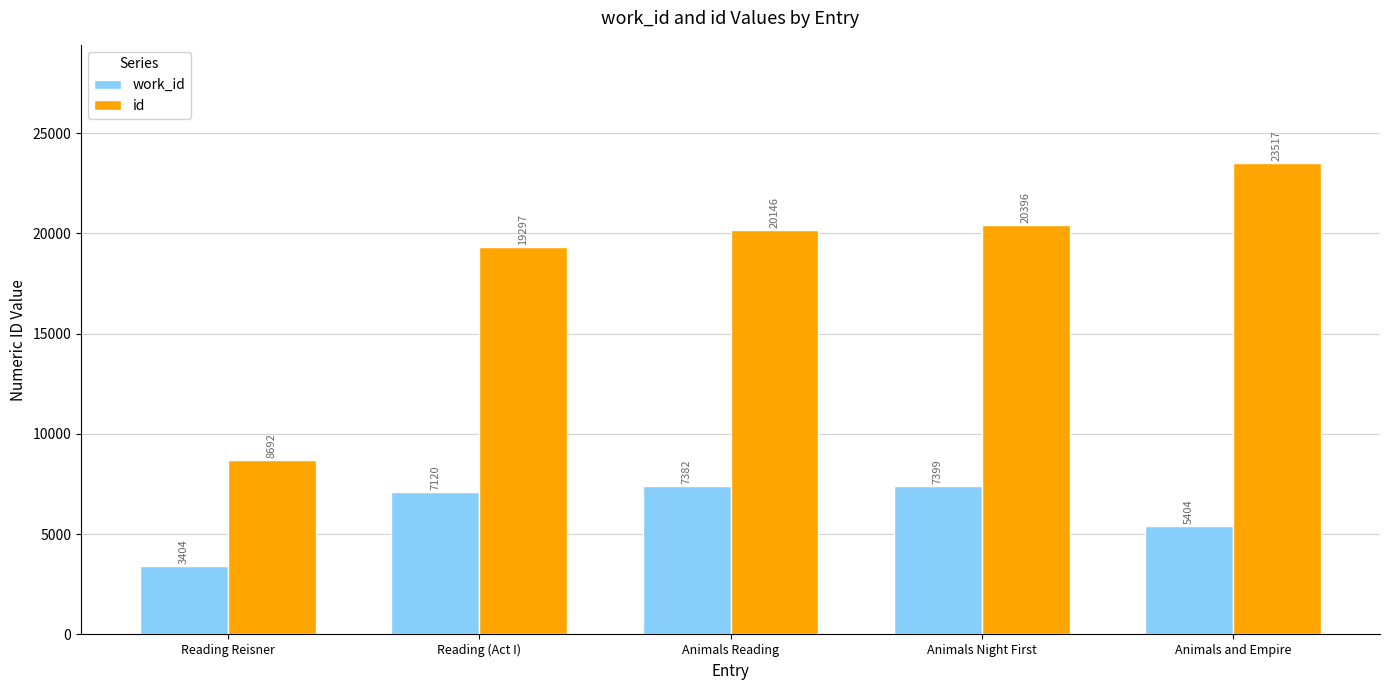

Reading left to right, transcribe all the data shown in this chart.

work_id: Reading Reisner=3404	Reading (Act I)=7120	Animals Reading=7382	Animals Night First=7399	Animals and Empire=5404
id: Reading Reisner=8692	Reading (Act I)=19297	Animals Reading=20146	Animals Night First=20396	Animals and Empire=23517